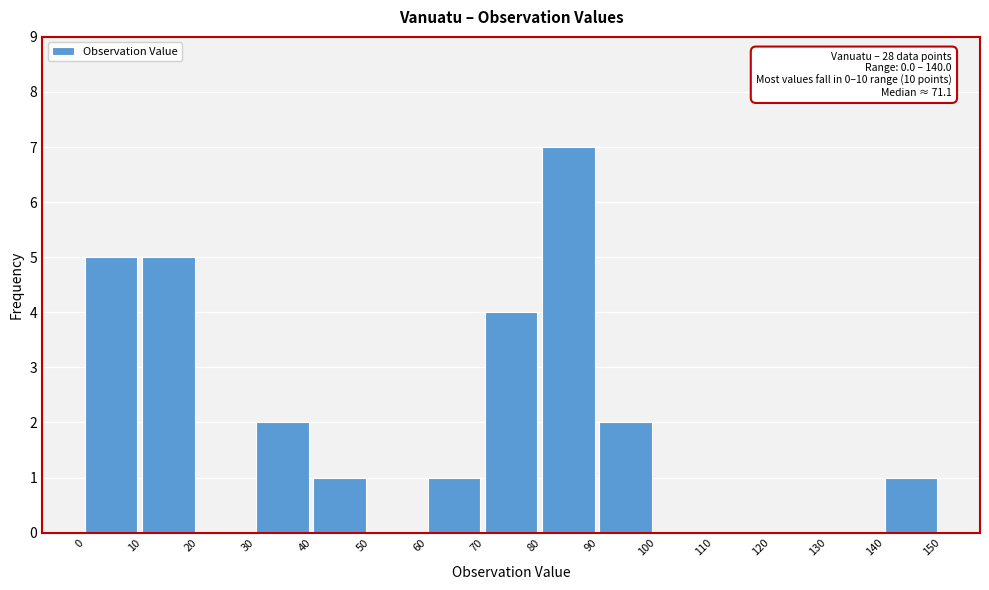

Over which range of the x-axis is the bar tallest?

80 to 90